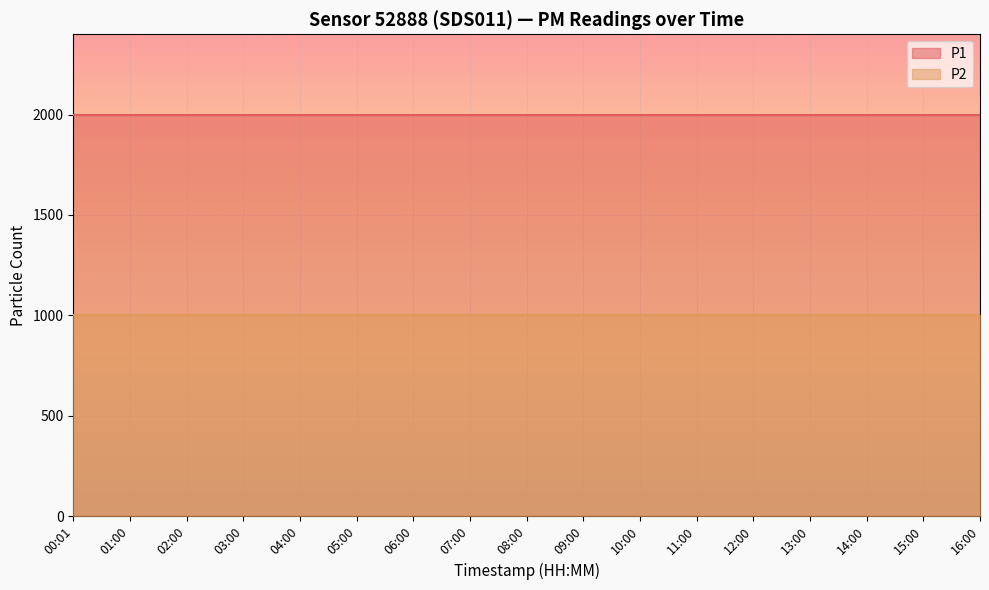

True or false: P2 and P1 intersect in this chart.

False